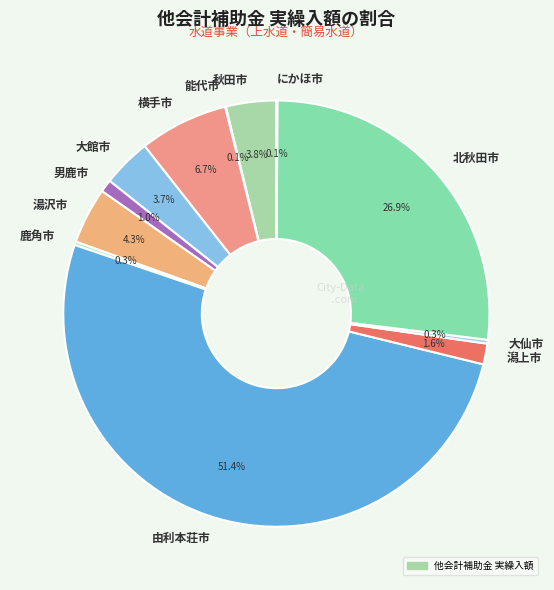

Which has a higher value, 由利本荘市 or 湯沢市?

由利本荘市